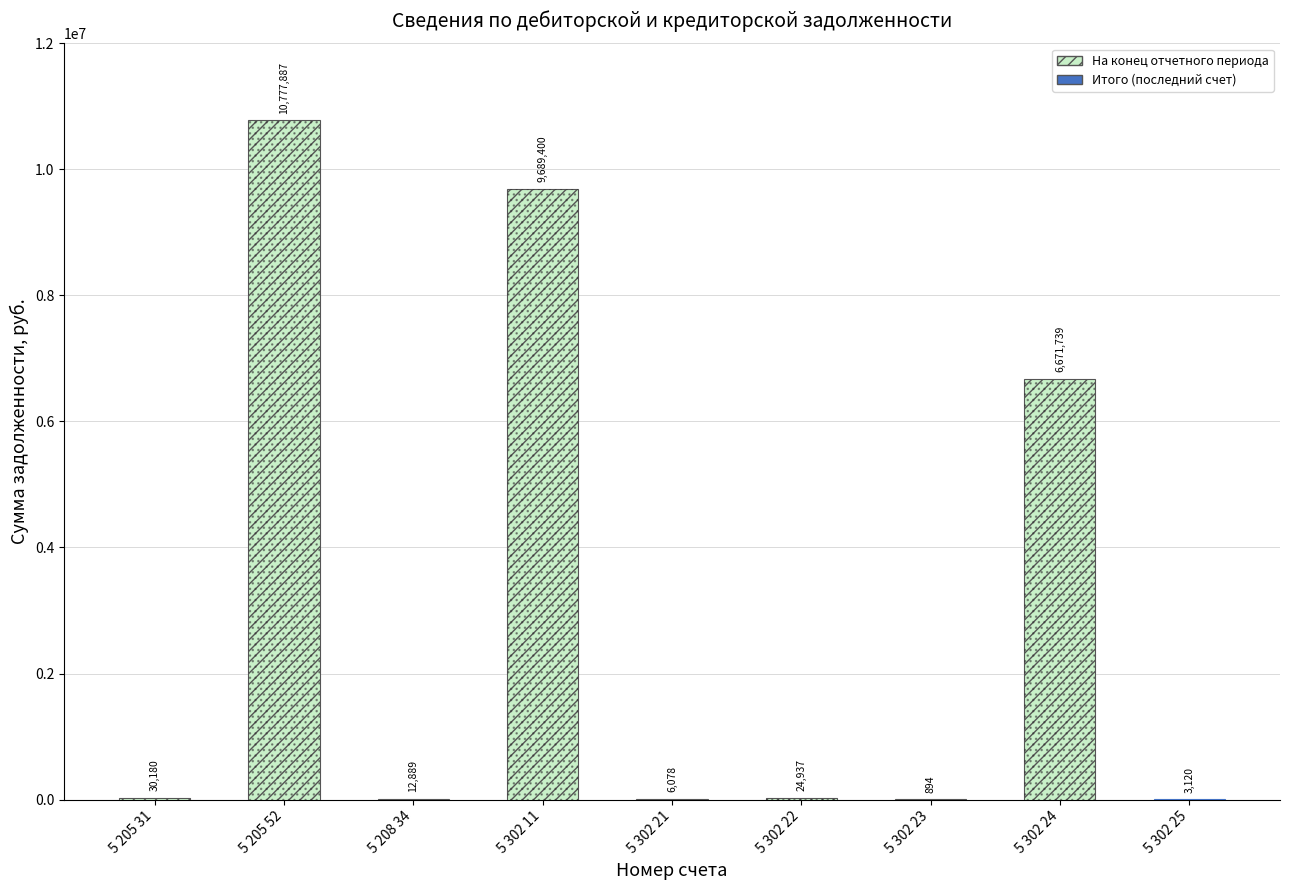

Rank the categories by value from highest to lowest.

5 205 52, 5 302 11, 5 302 24, 5 205 31, 5 302 22, 5 208 34, 5 302 21, 5 302 25, 5 302 23